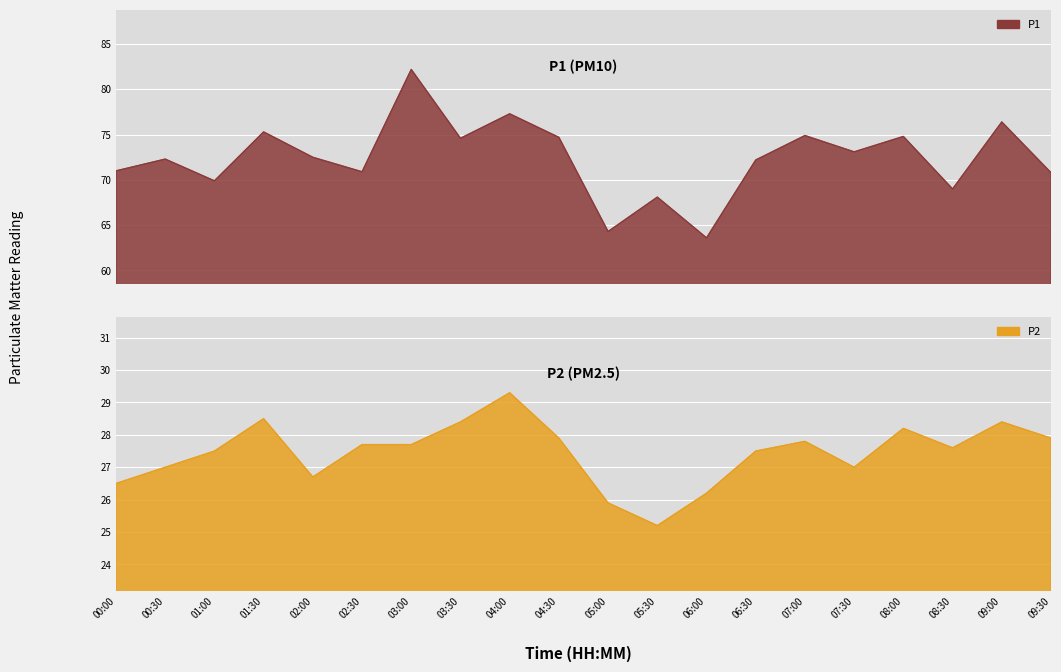

What are all the series names shown in the legend?

P1, P2